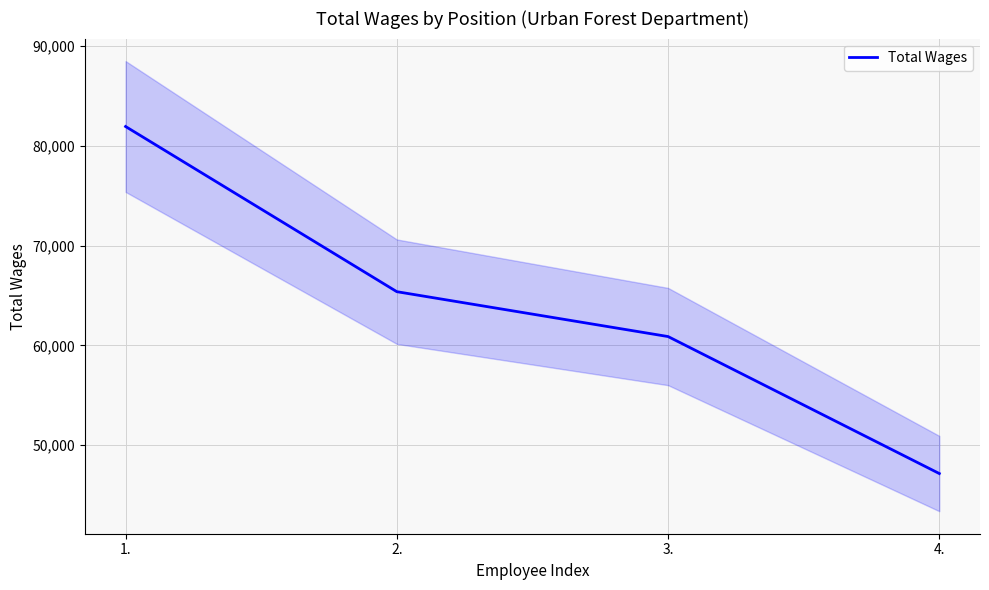

How many lines are shown in the chart?

1